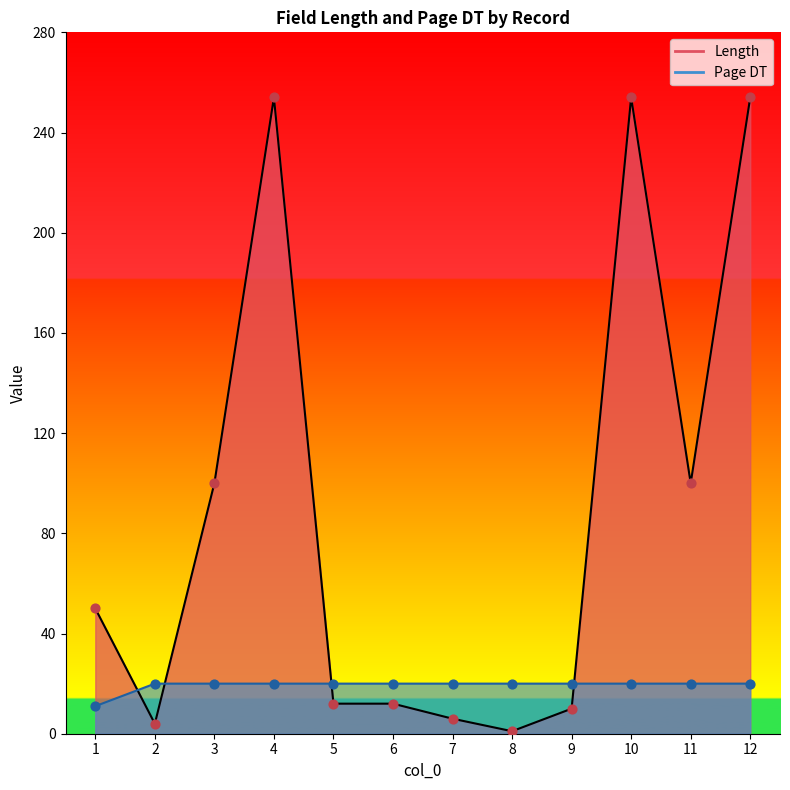

Is the value of Length at 3 greater than the value of Page DT at 5?

Yes